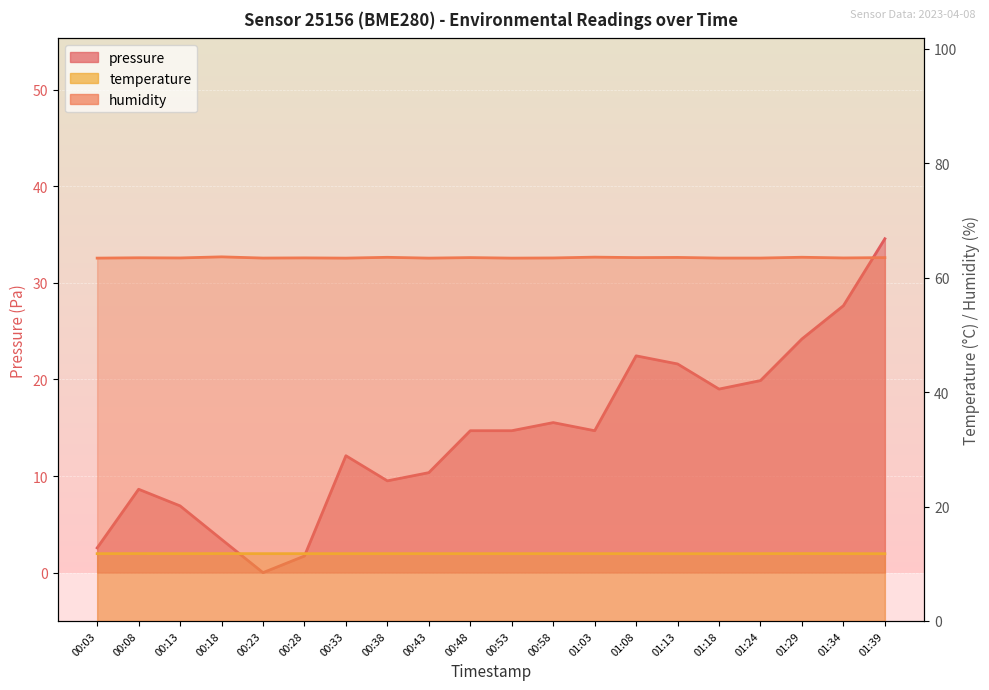

True or false: pressure and temperature cross at least once.

True